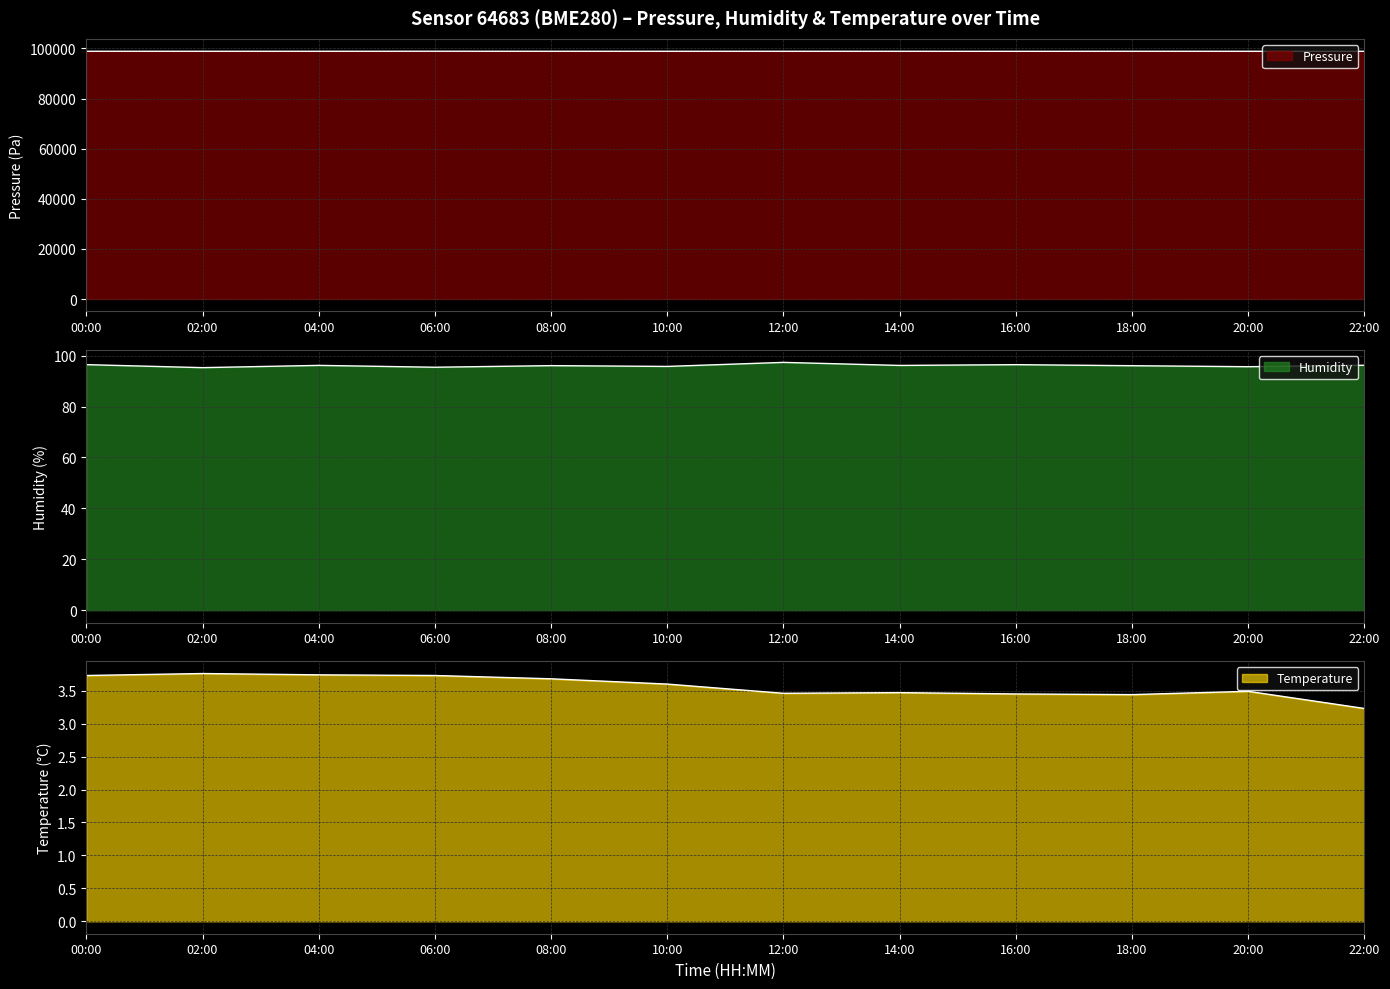

Is the value of temperature at 12:00 greater than the value of pressure at 16:00?

No